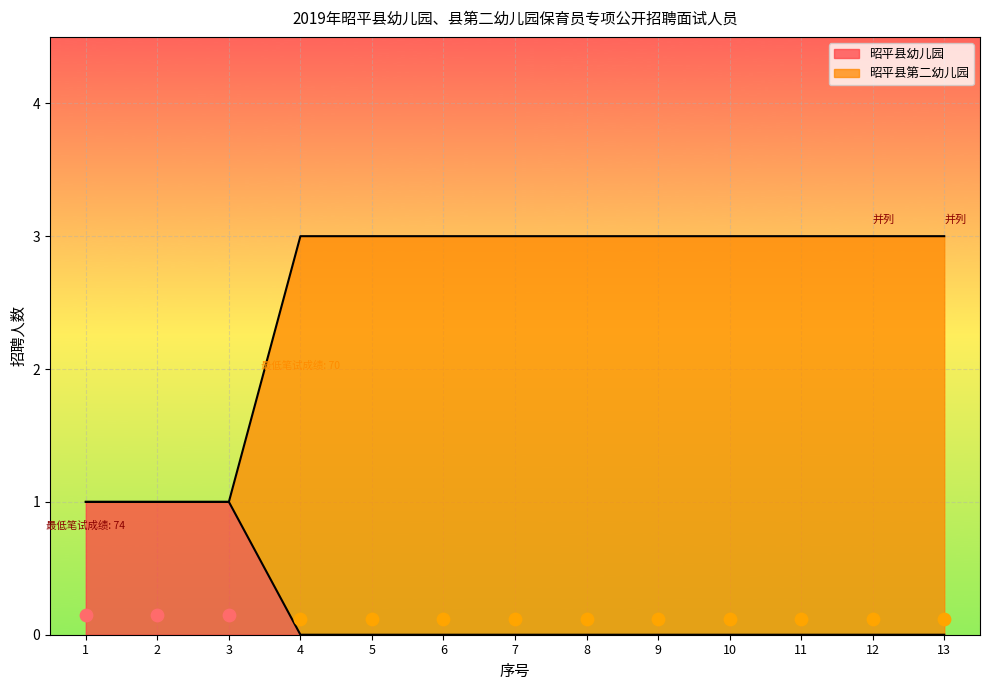

Which series reaches the maximum Y coordinate?

昭平县第二幼儿园